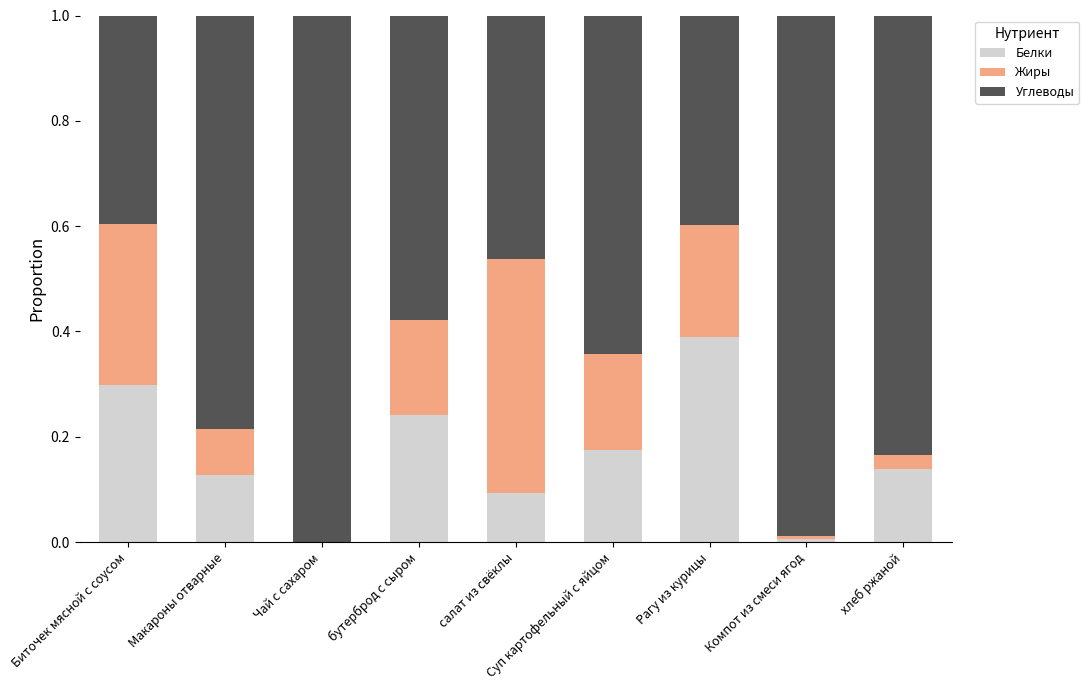

The Белки series shows 0.4 at Рагу из курицы. True or false?

True